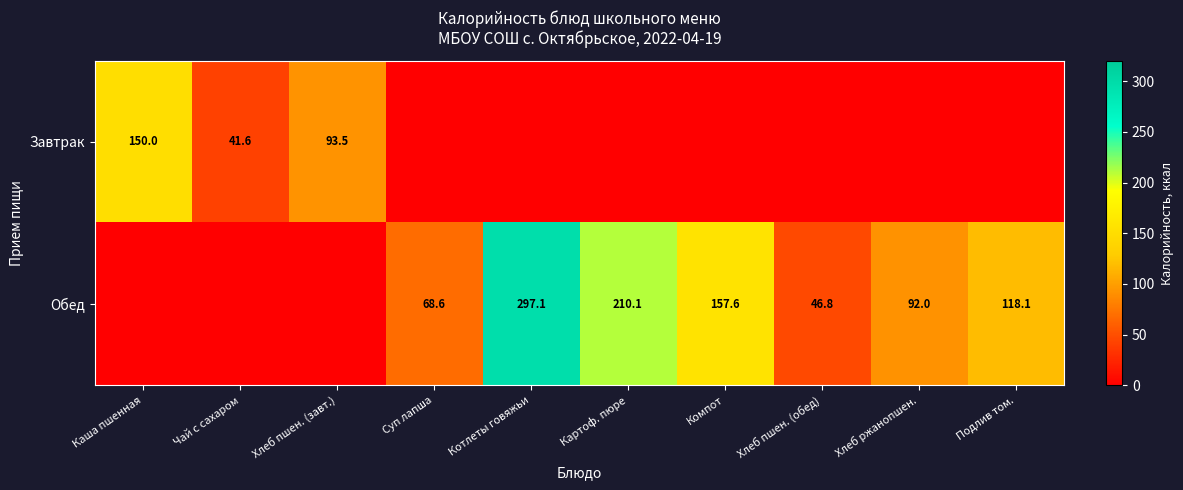

The value of Завтрак at Чай с сахаром is 54.4. True or false?

False